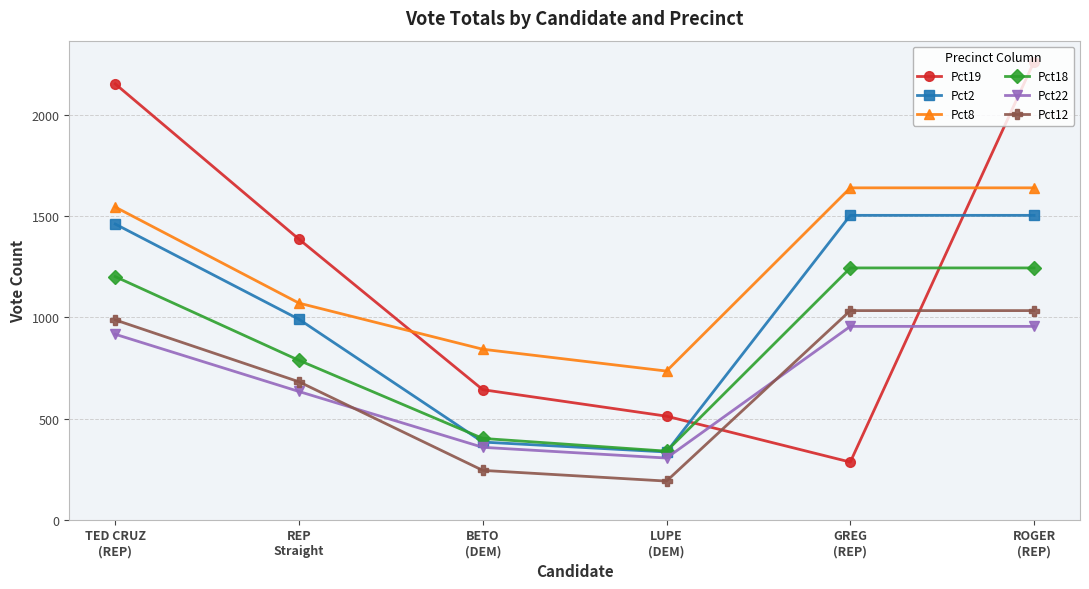

Which category has the highest value across all series?

ROGER
(REP)